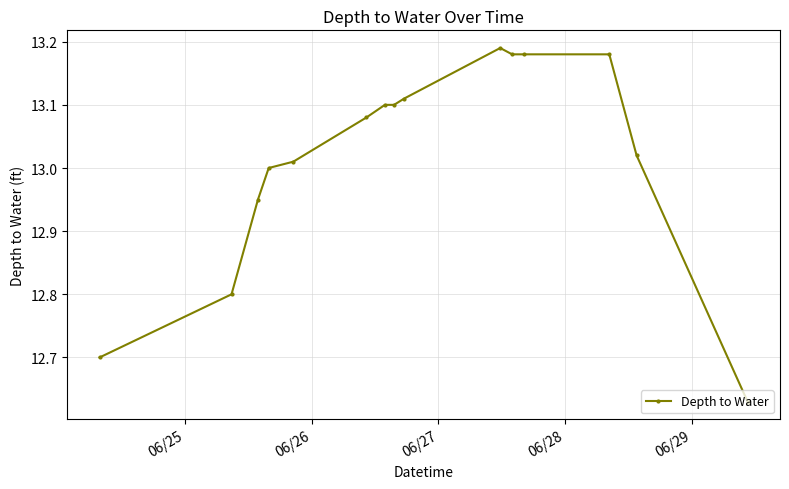

What is the difference between the maximum and minimum values?

0.6